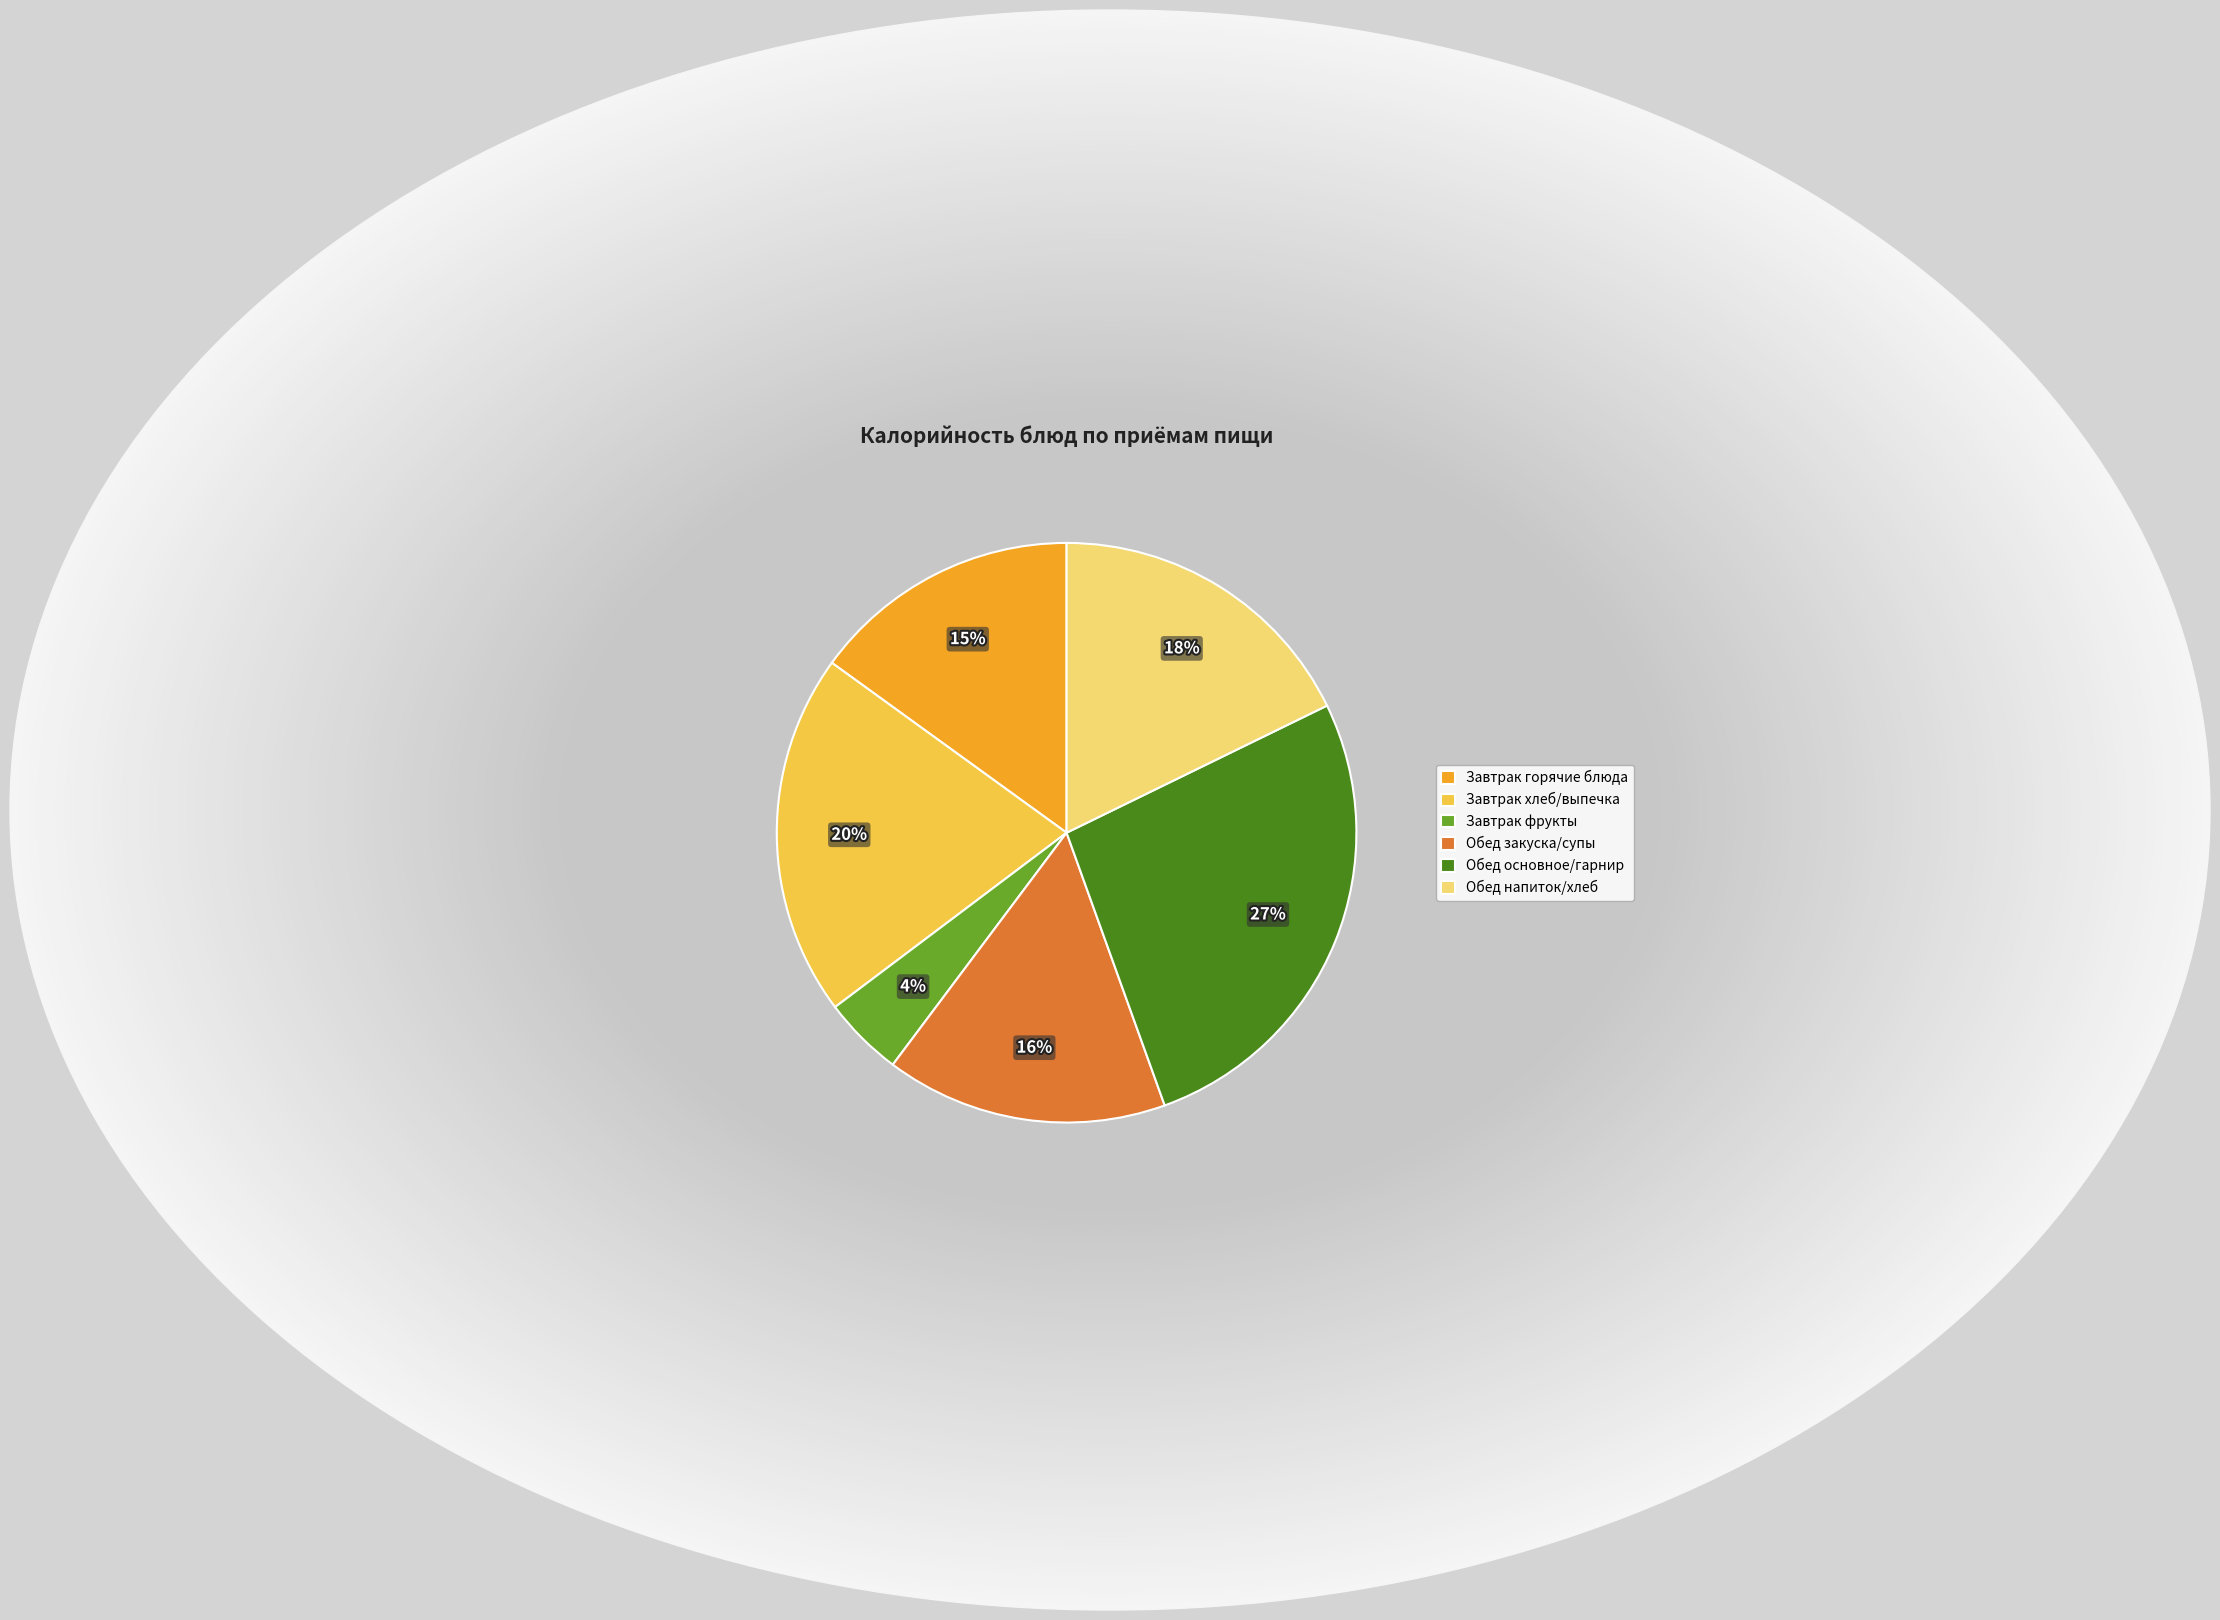

The Обед напиток/хлеб slice represents 10% of the pie. True or false?

False